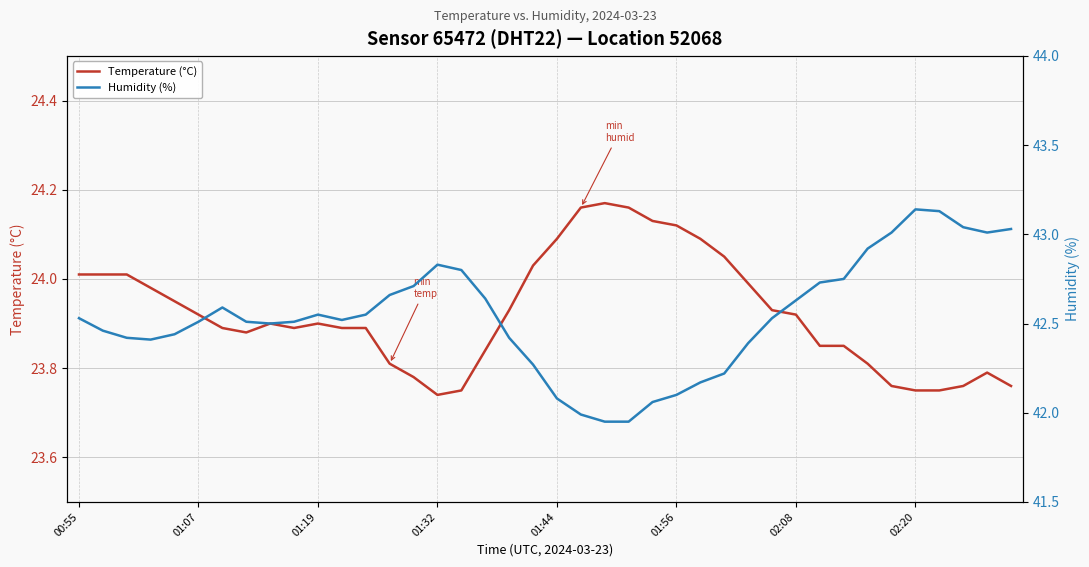

True or false: Temperature (°C) has a value of 13.2 at 01:44.

False